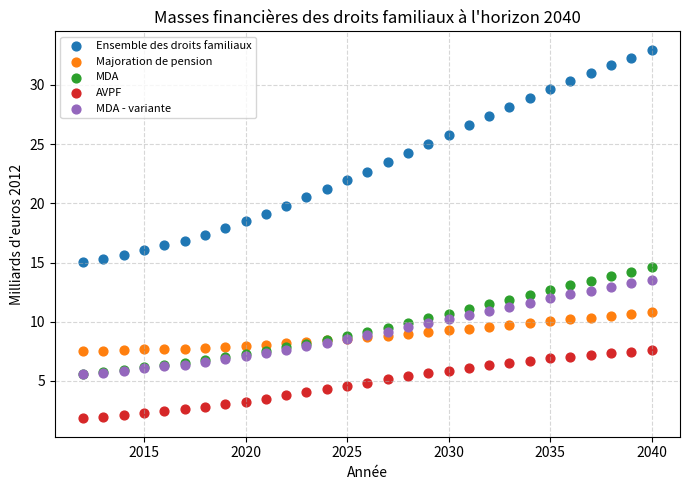

Which series reaches the maximum Y coordinate?

Ensemble des droits familiaux